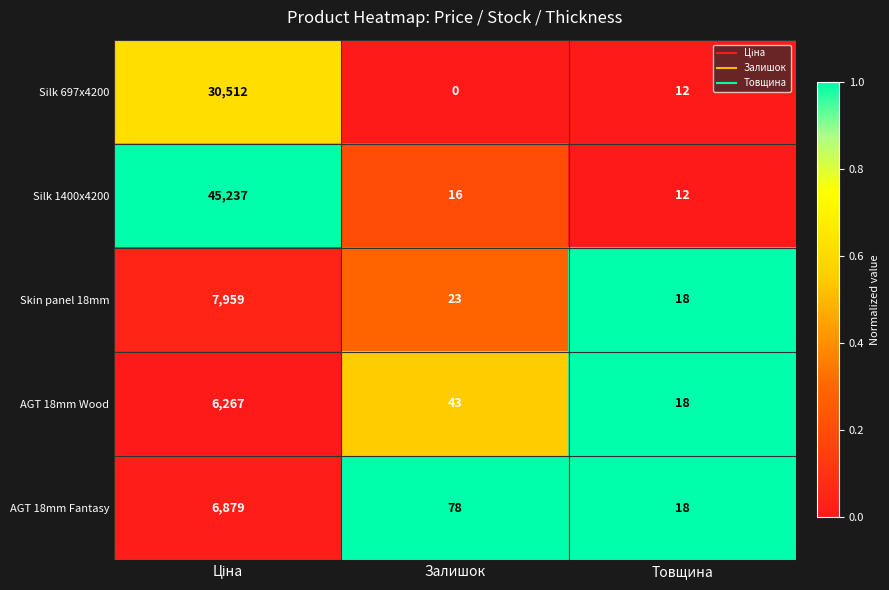

Rank the series at Залишок from highest to lowest value.

AGT 18mm Fantasy, AGT 18mm Wood, Skin panel 18mm, Silk 1400x4200, Silk 697x4200